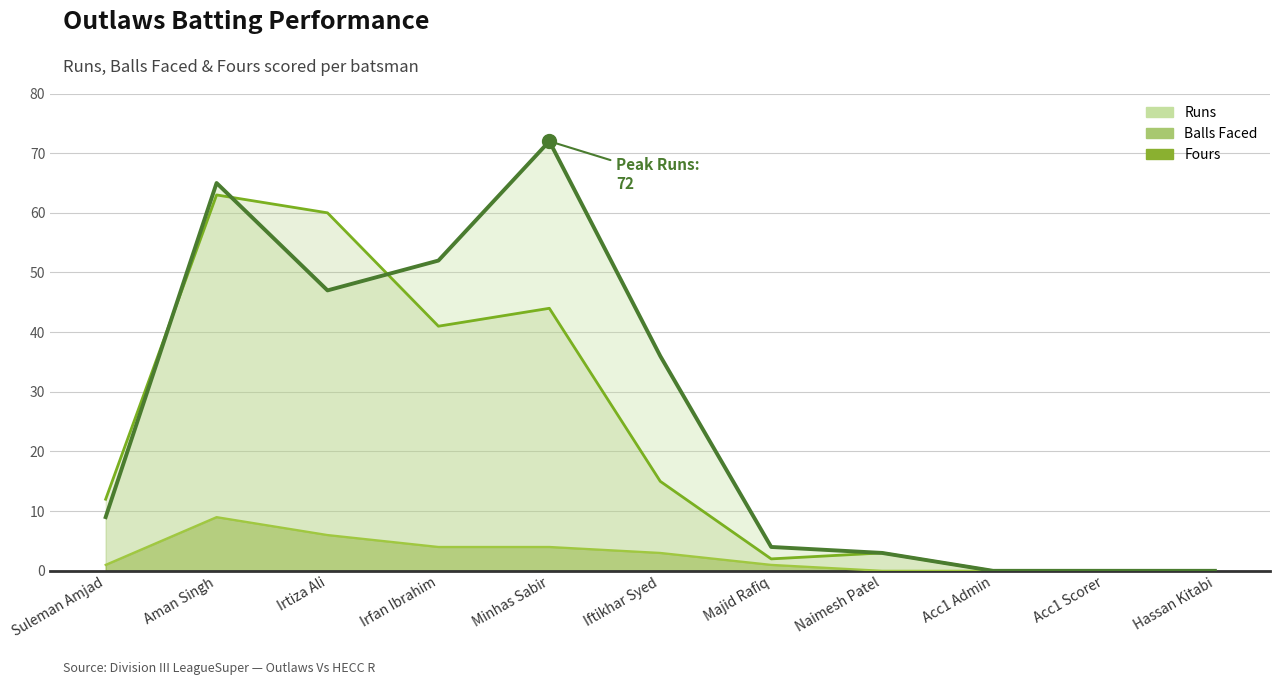

List the labels in order of Balls value, largest first.

Aman Singh, Irtiza Ali, Minhas Sabir, Irfan Ibrahim, Iftikhar Syed, Suleman Amjad, Naimesh Patel, Majid Rafiq, Acc1 Admin, Acc1 Scorer, Hassan Kitabi